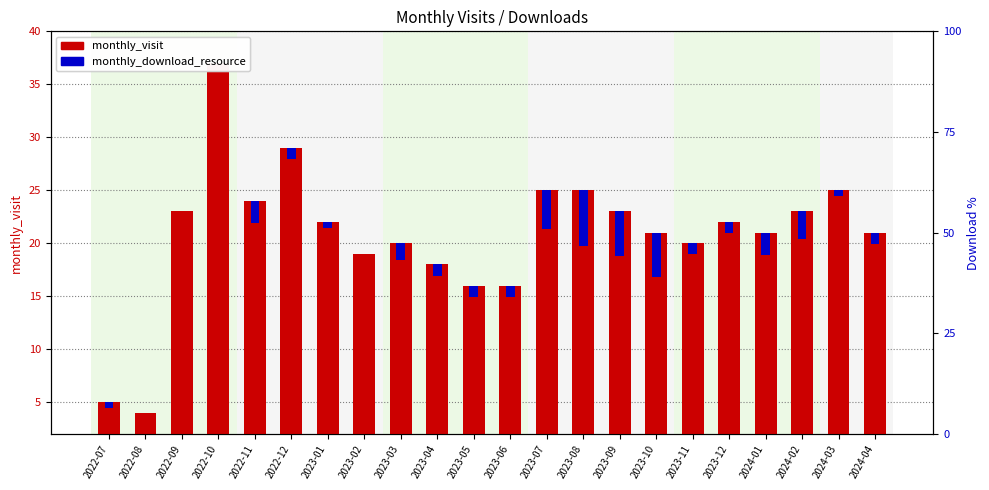

What position from the left is 2023-12?

18